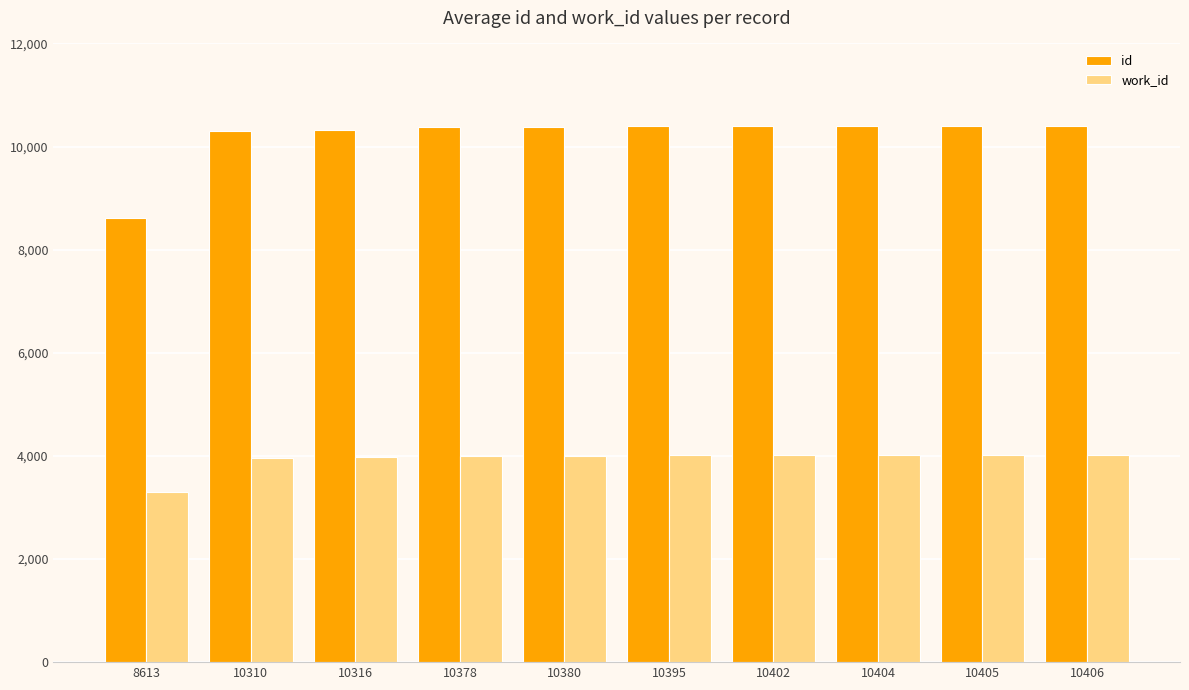

Are the bars horizontal?

No